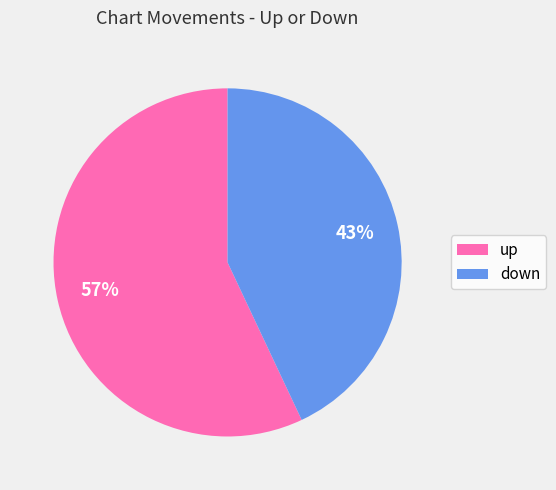

Which has a higher value, down or up?

up